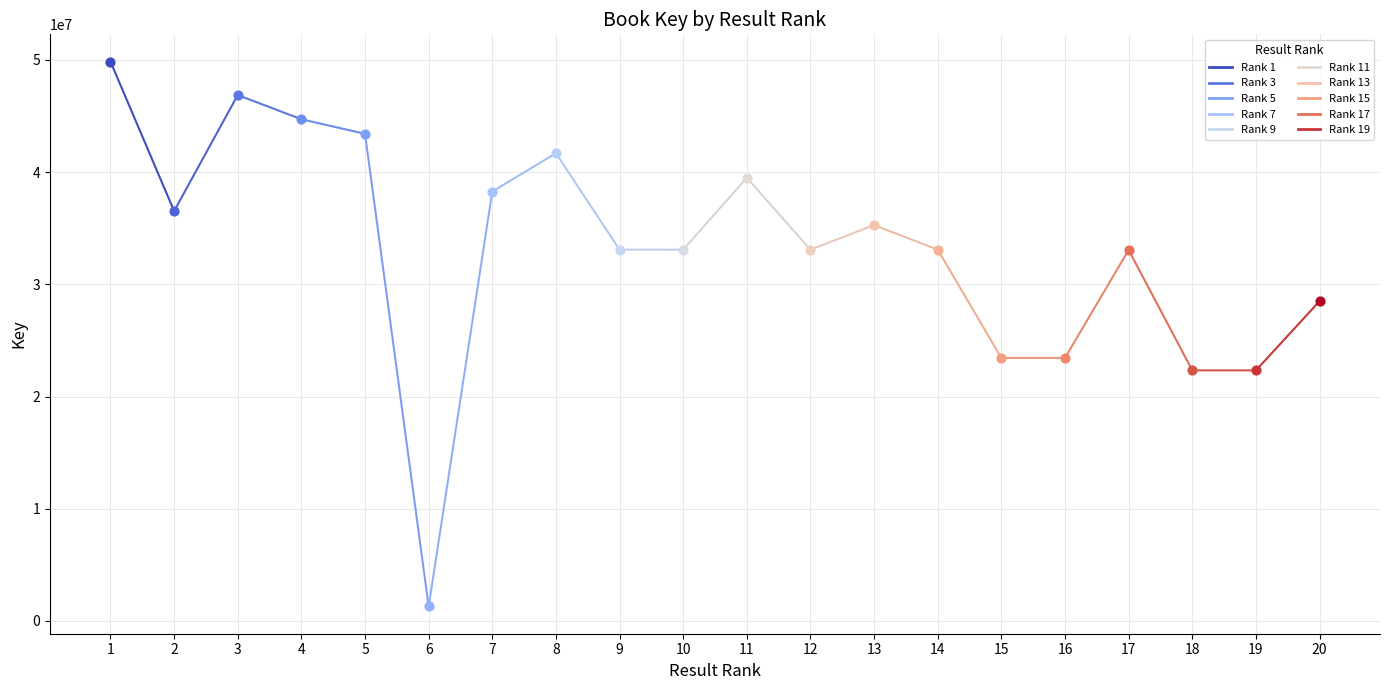

Which has a higher value, 2 or 1?

1